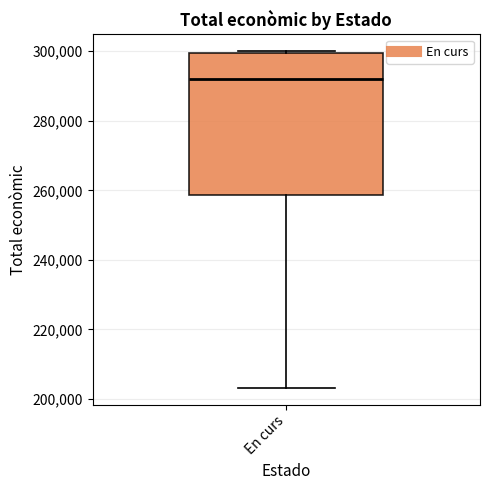

Read this box plot against the y-axis: the position of the median line, the range covered by the box, and the ends of both whiskers. The values are not printed on the chart, so give them approximately, as read against the axis.

median 292000, box 258000 to 300000, whiskers 204000 to 300000